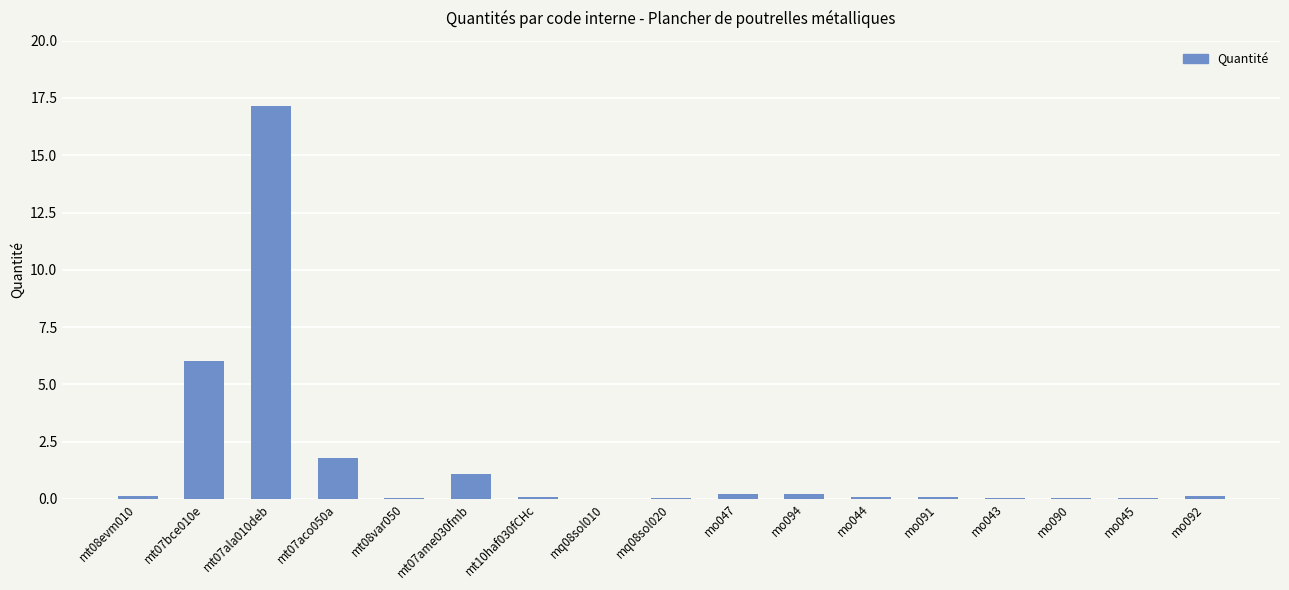

True or false: the data shows 0.0 at mo090.

True